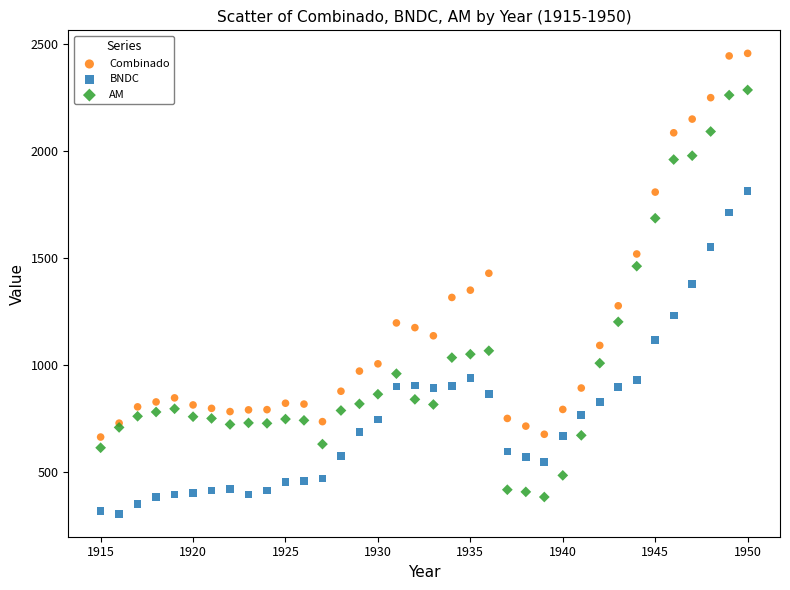

Which series reaches the maximum Y coordinate?

Combinado